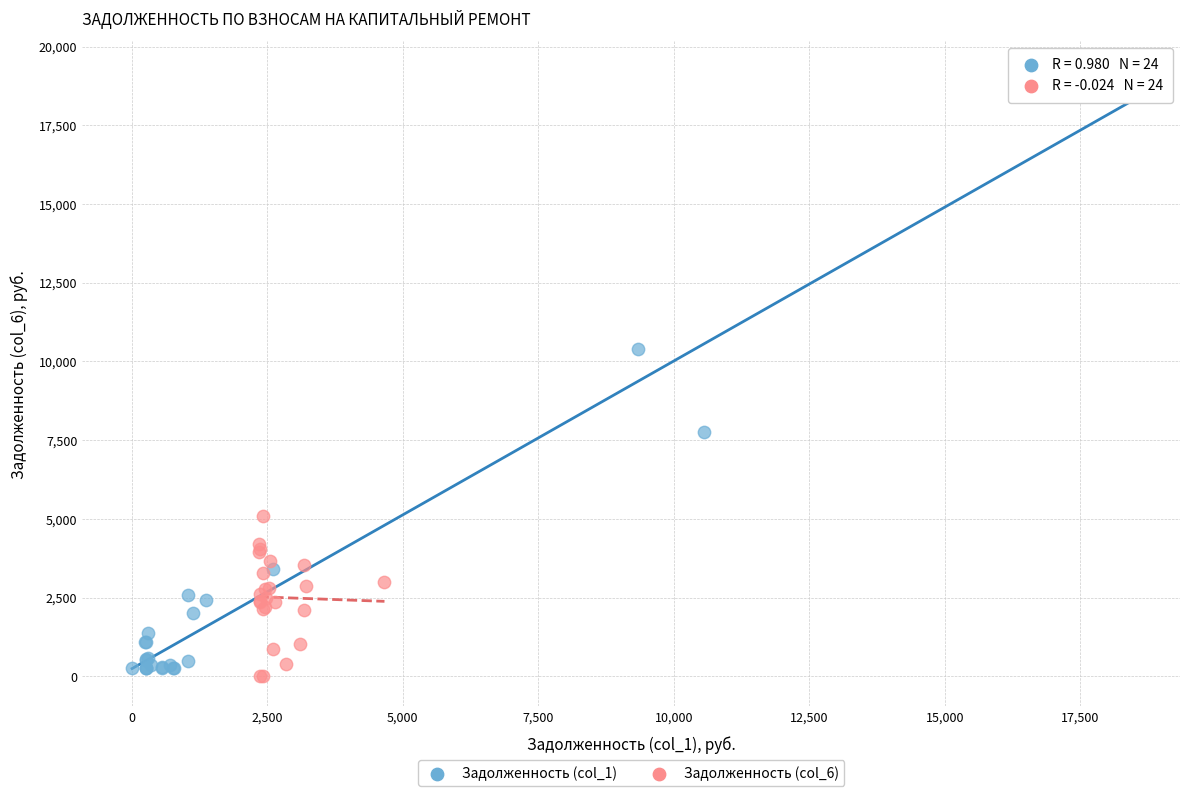

Which series contains the lowest Y value?

Задолженность (col_6)